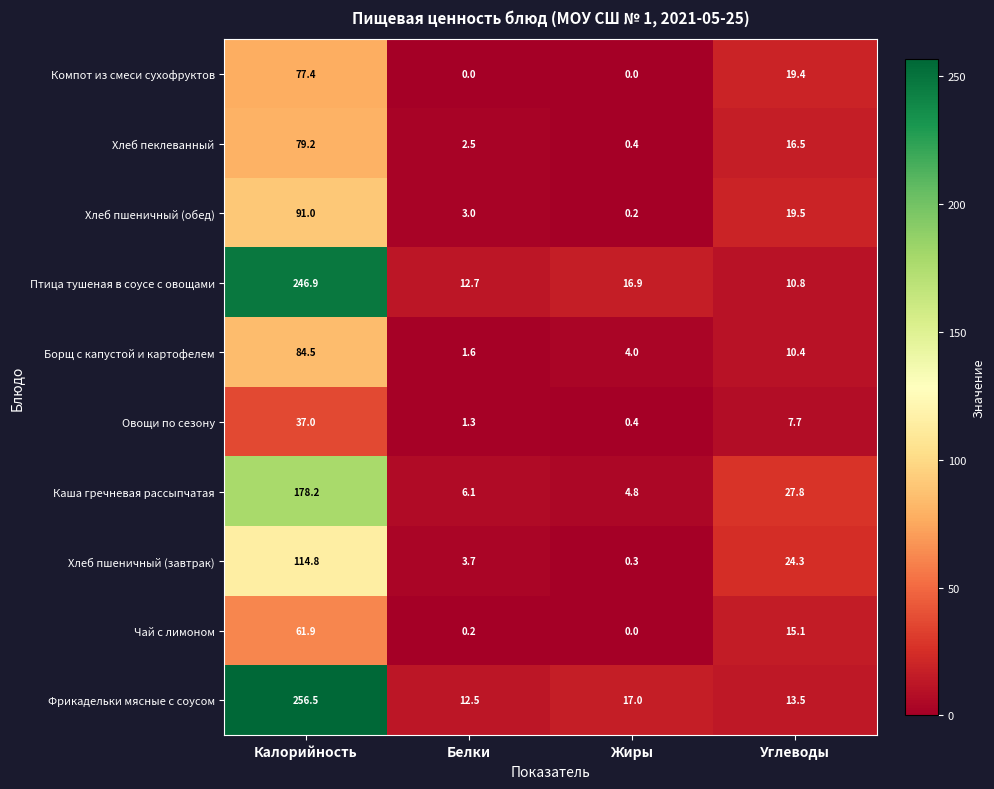

How many series are shown in this chart?

10